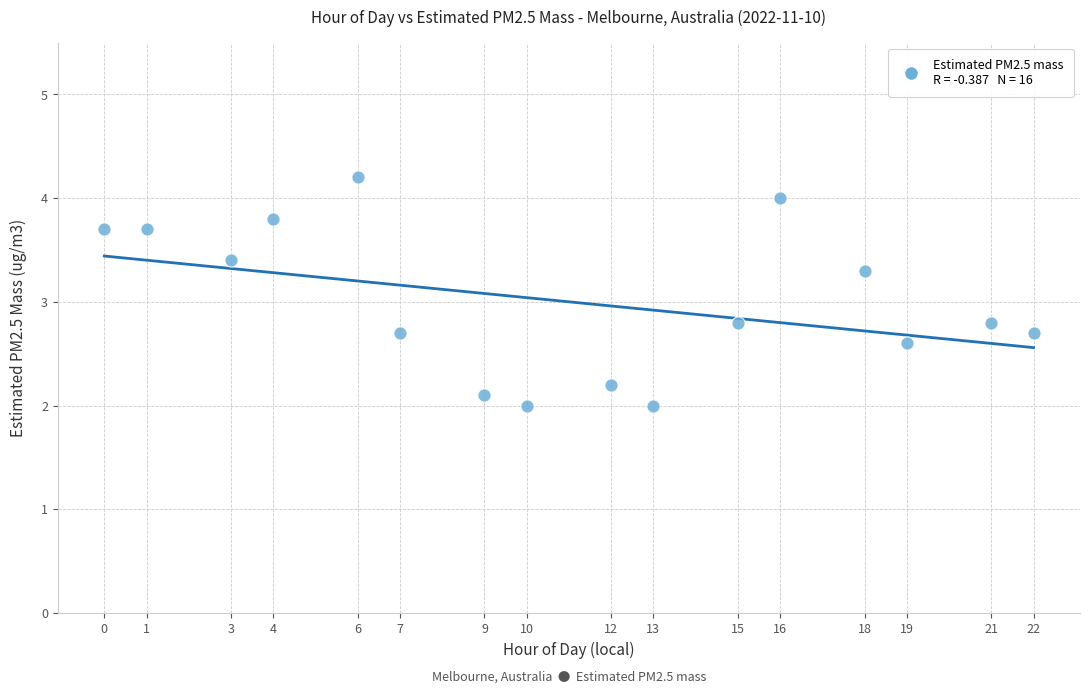

What is the range of Y values (max minus min)?

2.2